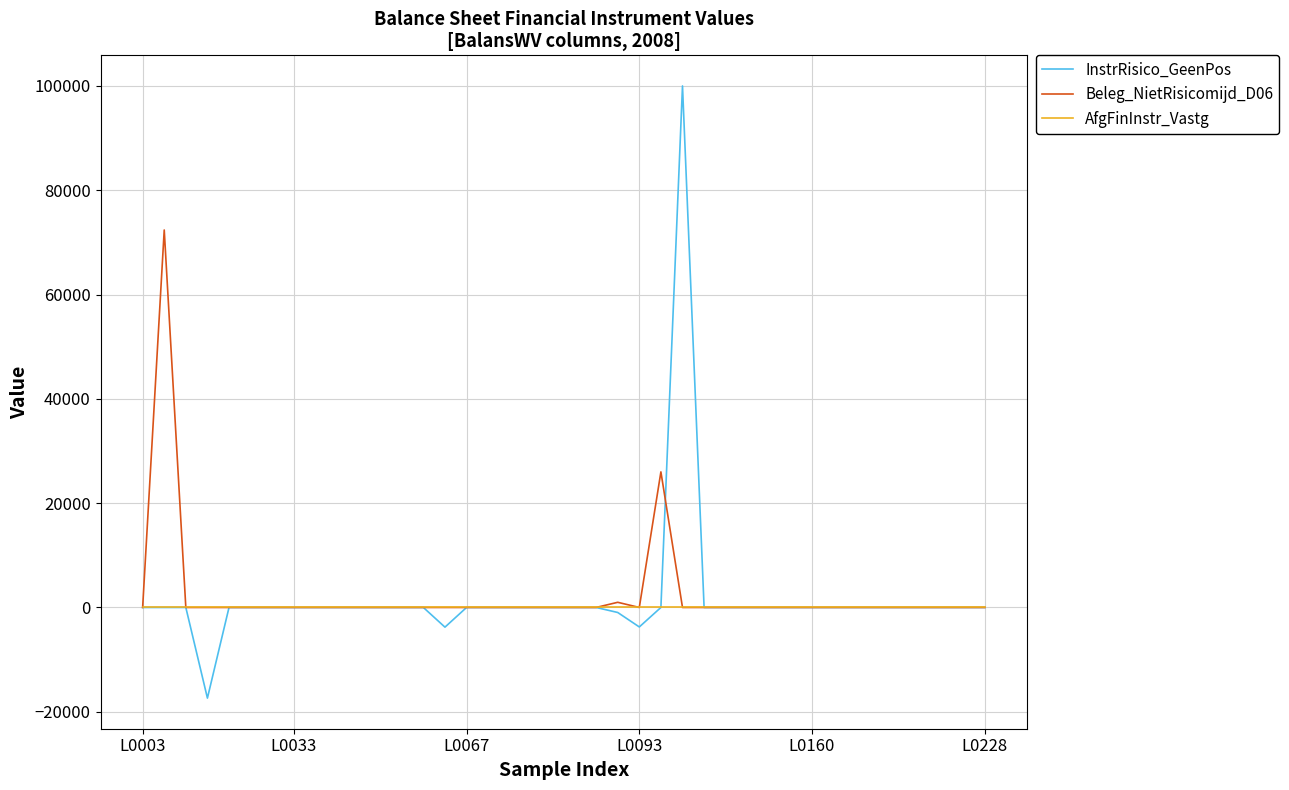

What is the maximum value shown in the chart?

100000